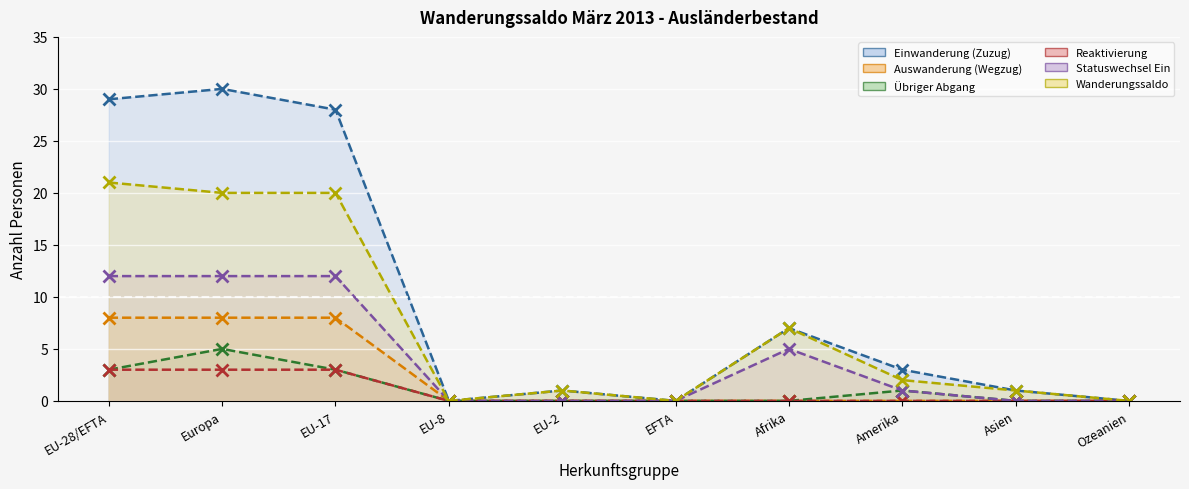

Count the number of data series in this chart.

6